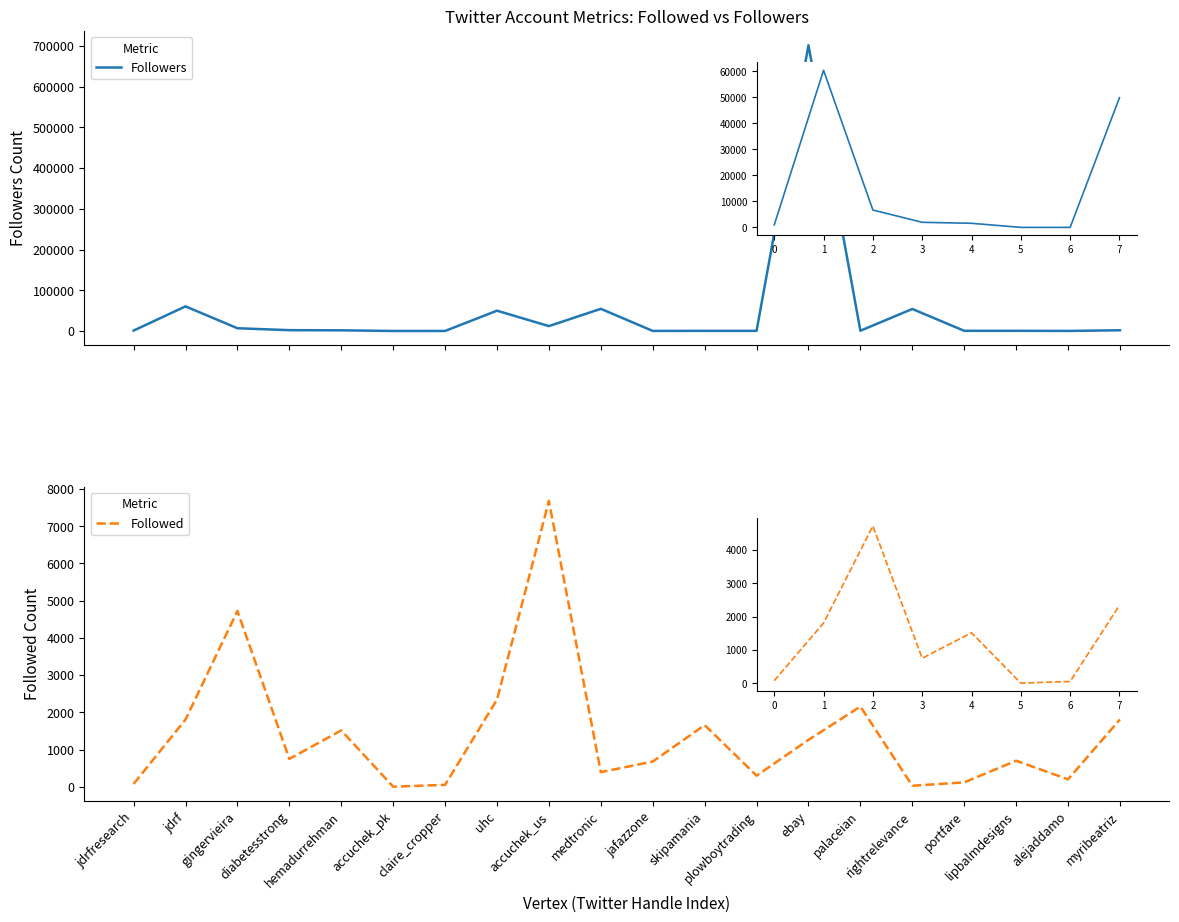

What is the label of the 10th point from the right?

jafazzone